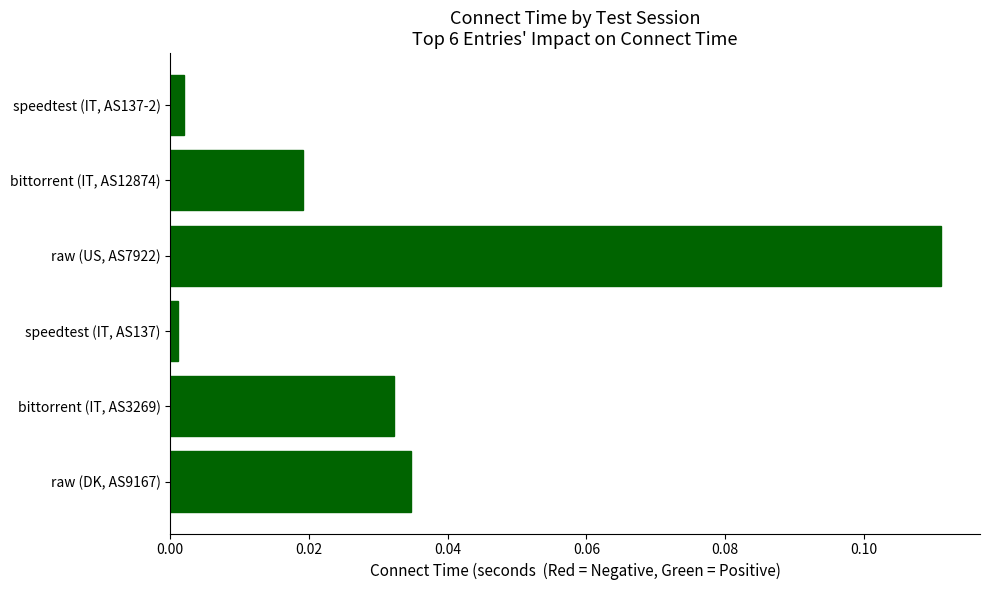

Rank the categories by value from lowest to highest.

speedtest (IT, AS137), speedtest (IT, AS137-2), bittorrent (IT, AS12874), bittorrent (IT, AS3269), raw (DK, AS9167), raw (US, AS7922)